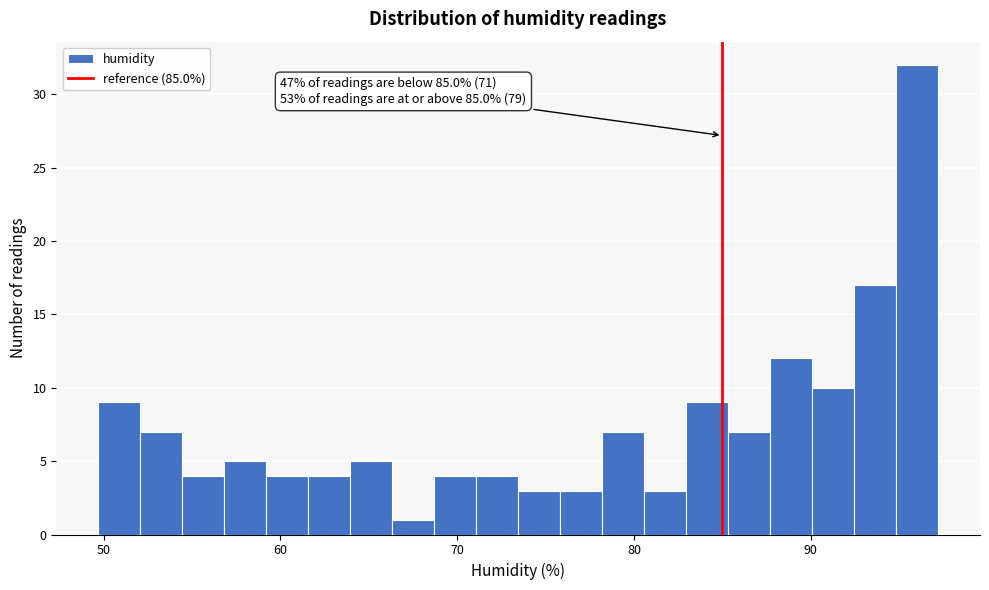

Around what value on the x-axis is the tallest bar? Give the approximate position of its centre, as read against the axis.

96